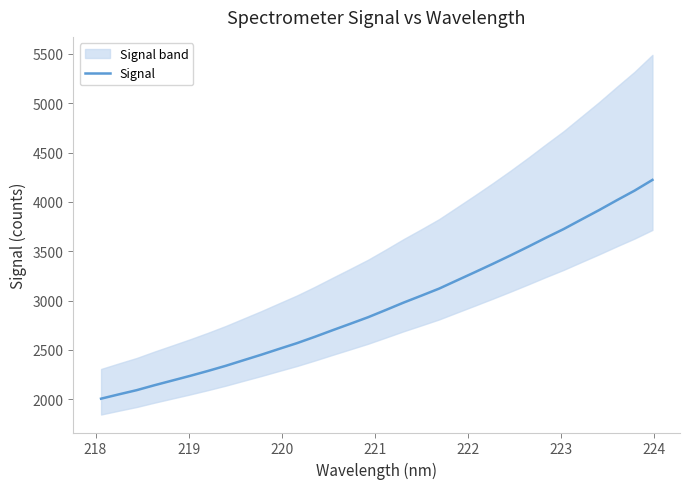

What is the minimum value for Signal?

2006.2